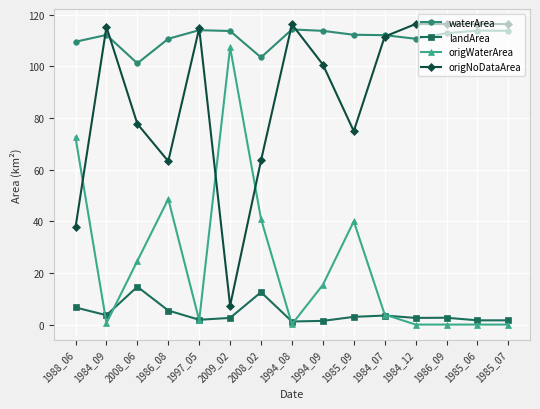

At which category does waterArea reach its first local peak?

1984_09